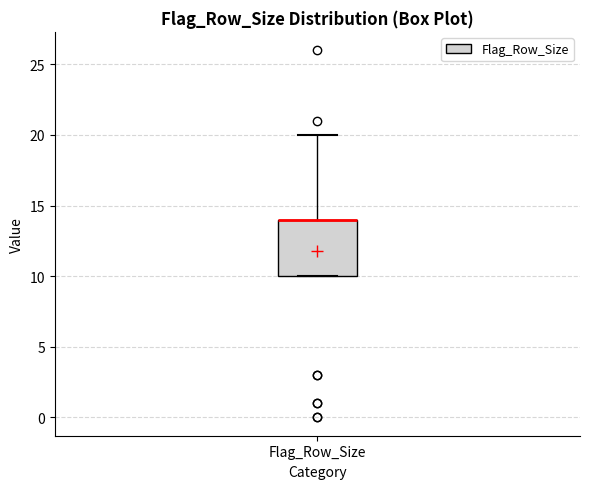

Transcribe this box plot: give where the median line is, the range the box spans, and where the two whiskers end, as read against the y-axis. The values are not printed on the chart, so give them approximately, as read against the axis.

median 14 (drawn on the box's upper edge), box 10 to 14, whiskers 10 to 20